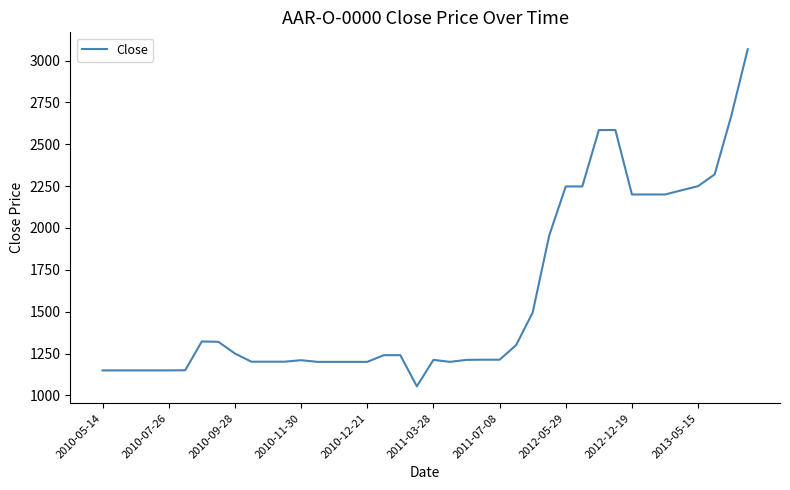

What is the difference between the maximum and minimum values?

2014